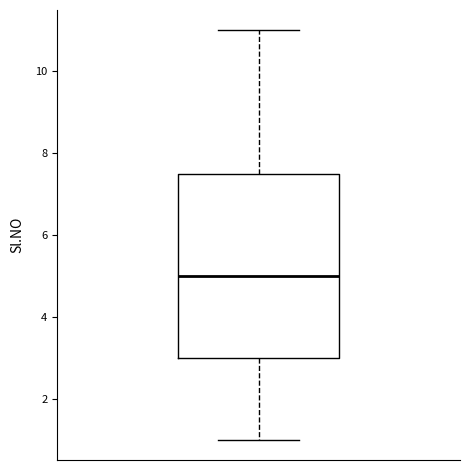

Where does the lower whisker of the box end on the y-axis? The values are not printed on the chart, so give them approximately, as read against the axis.

1.0